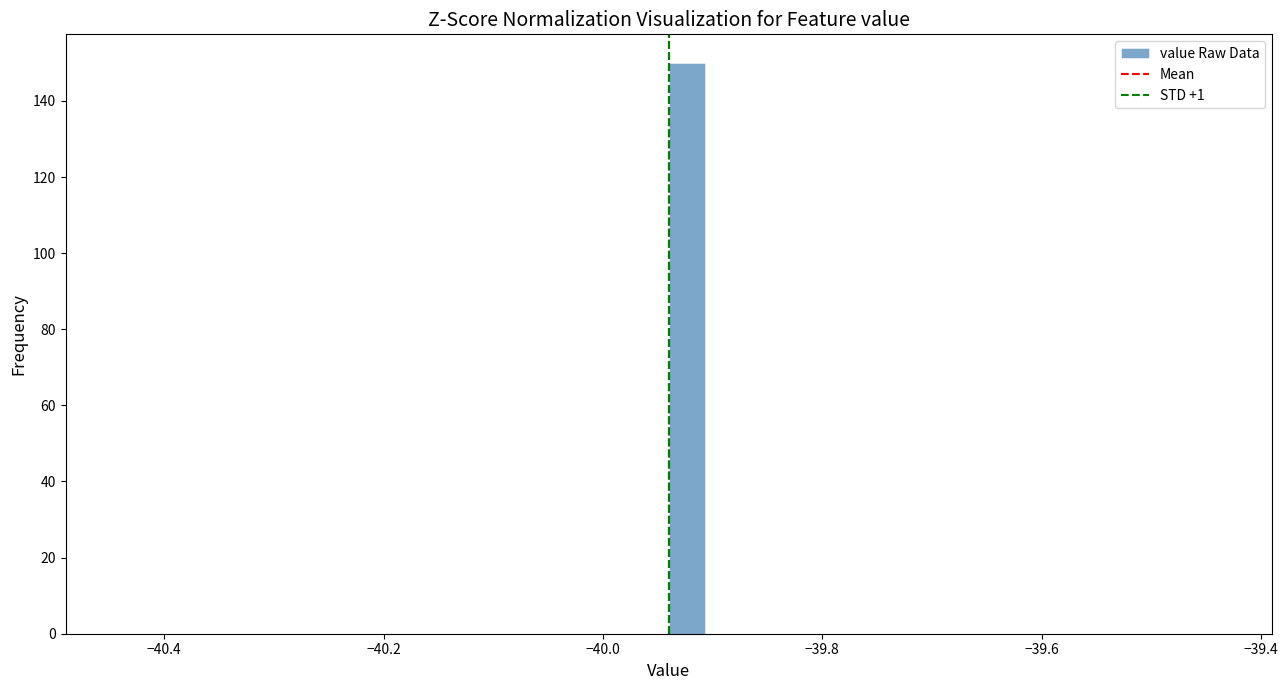

Around what value on the x-axis is the tallest bar? Give the approximate position of its centre, as read against the axis.

-39.92